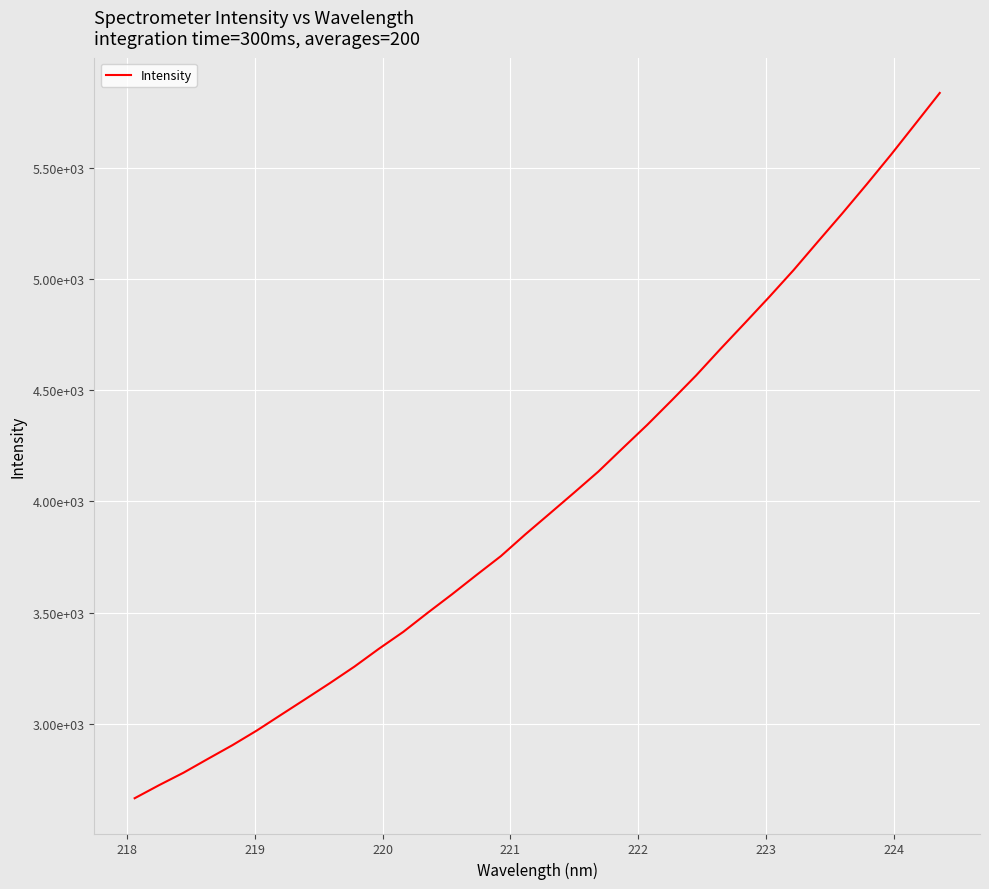

Does the chart display data point markers on the line(s)?

No